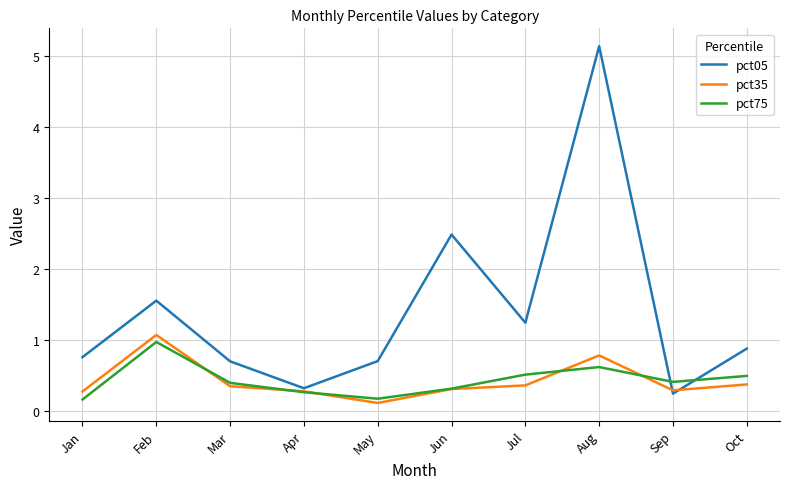

What is the difference between the highest and lowest values at Jun?

2.2